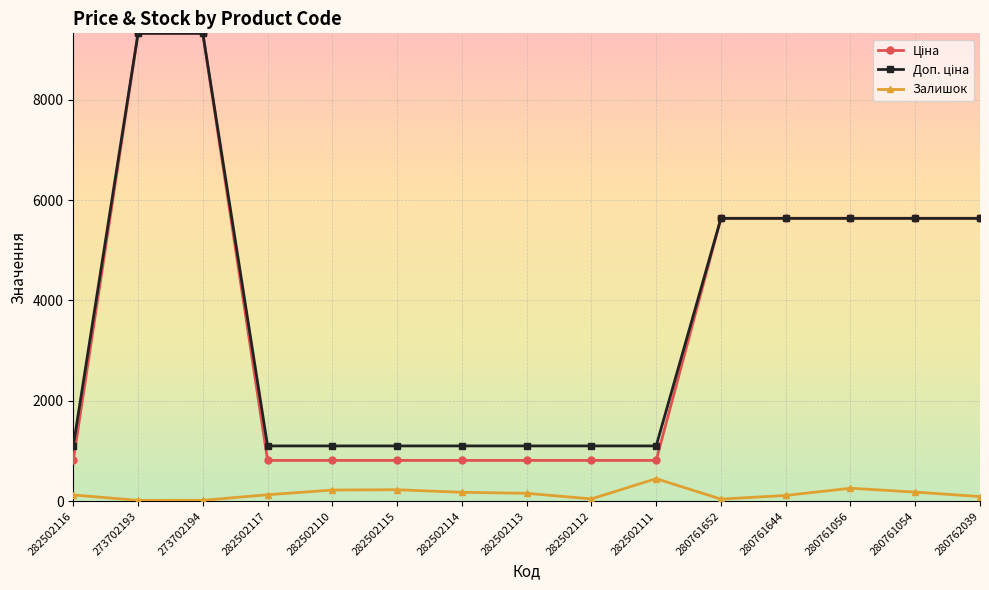

What is the average value of the Залишок series?

150.9